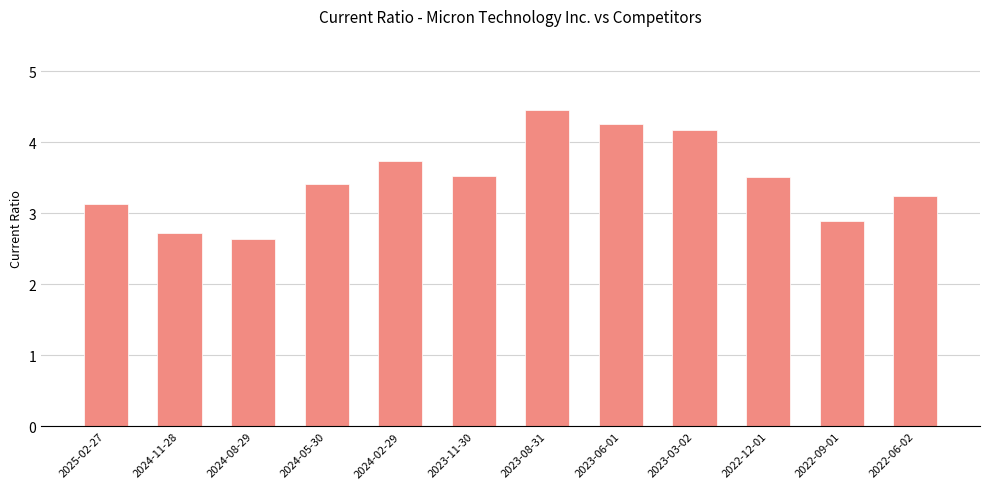

Reading left to right, what are all the values shown in this chart?

2025-02-27=3.1	2024-11-28=2.7	2024-08-29=2.6	2024-05-30=3.4	2024-02-29=3.7	2023-11-30=3.5	2023-08-31=4.5	2023-06-01=4.3	2023-03-02=4.2	2022-12-01=3.5	2022-09-01=2.9	2022-06-02=3.2